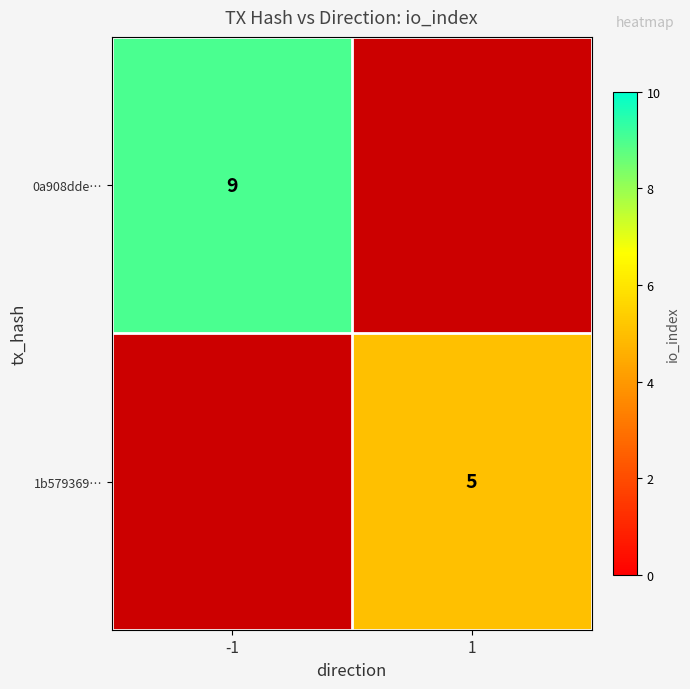

Is it true that 1b579369… equals 5 at 1?

True